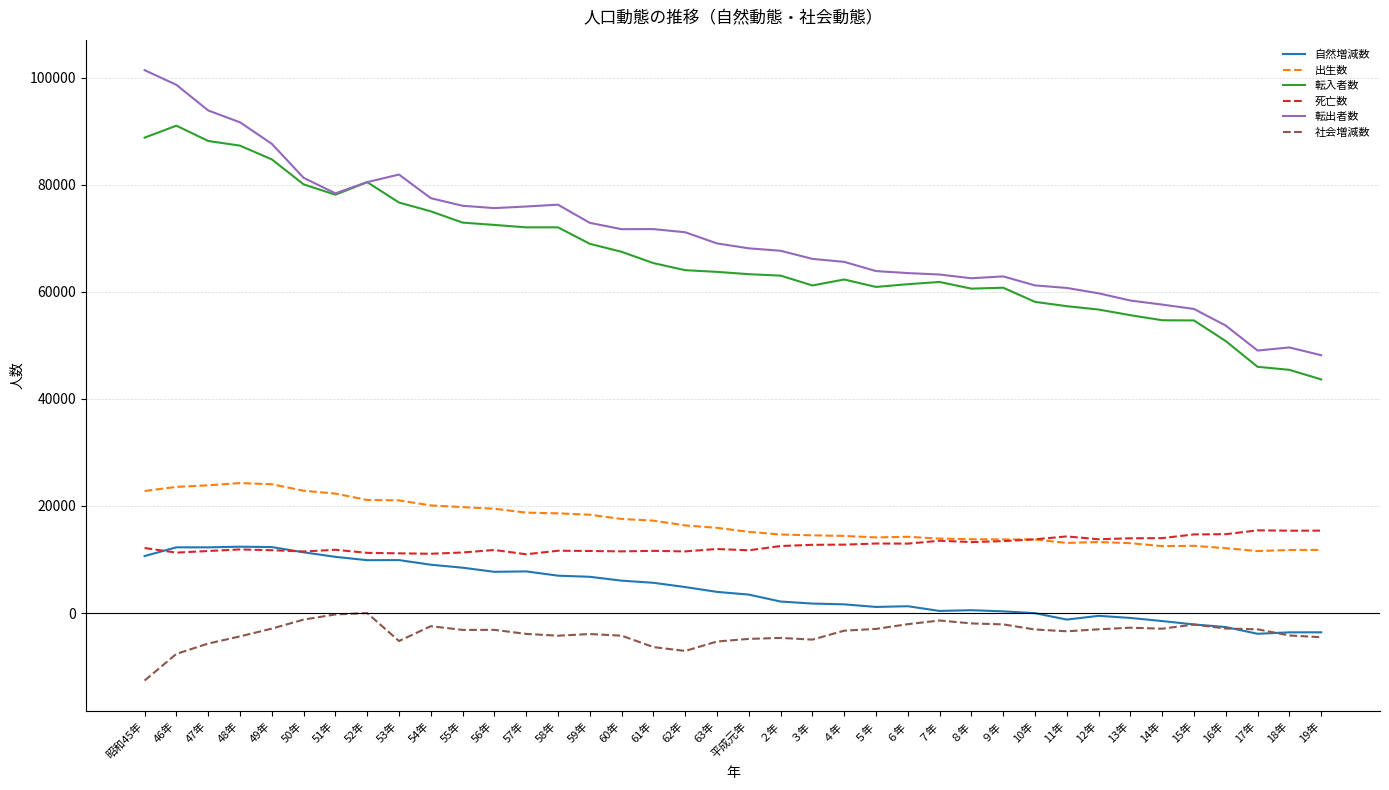

What is the approximate value of 社会増減数 at 18年?

-4188